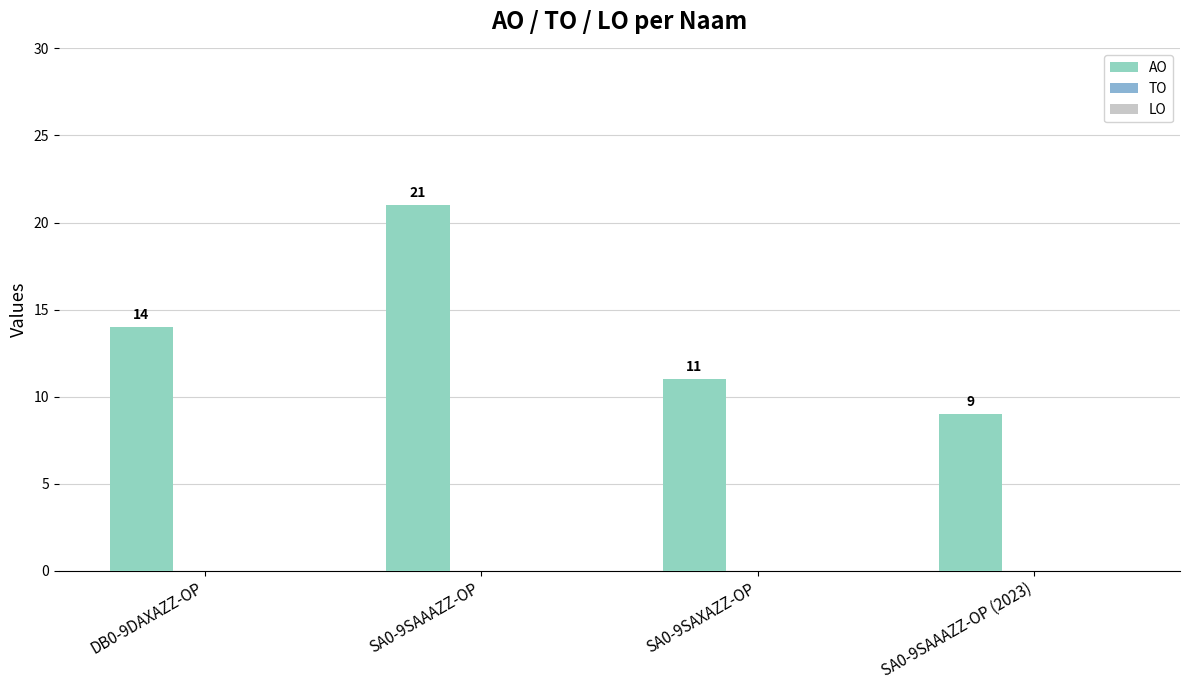

Does the chart contain any negative values?

No